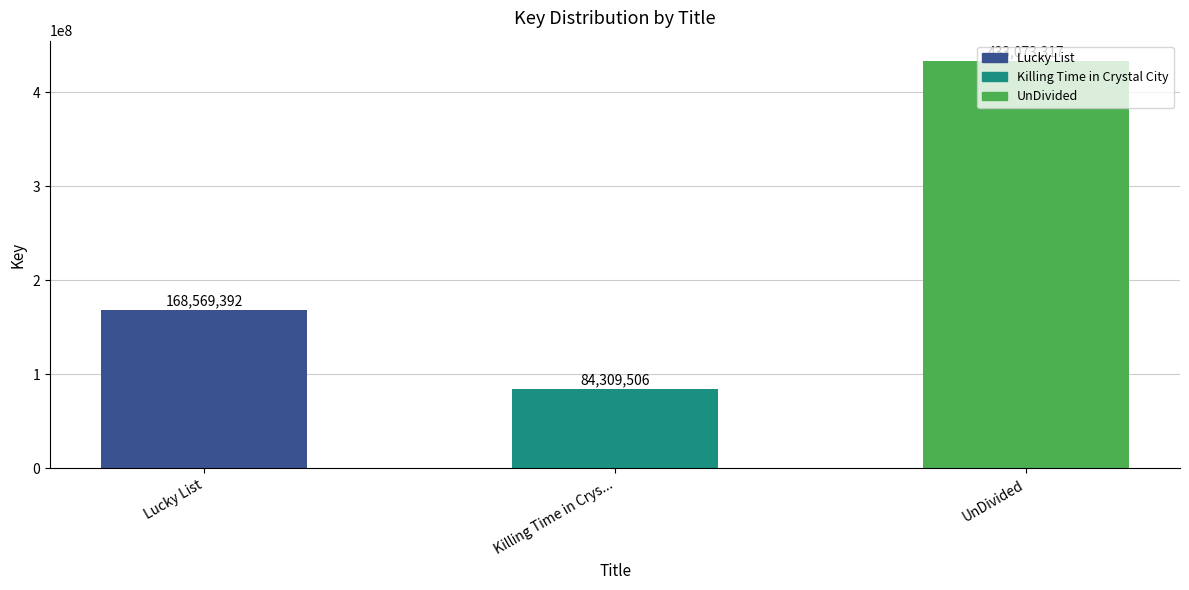

List the labels in order of value, smallest first.

Killing Time in Crys..., Lucky List, UnDivided